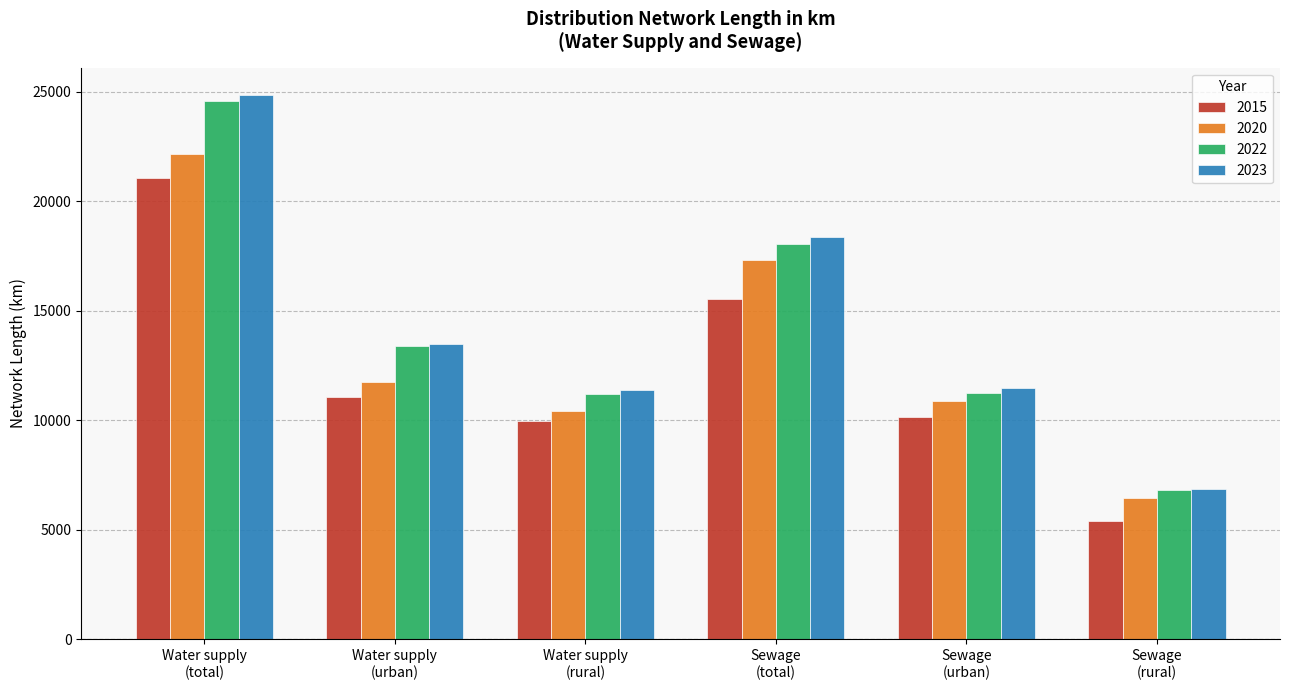

What are all the series names shown in the legend?

2015, 2020, 2022, 2023